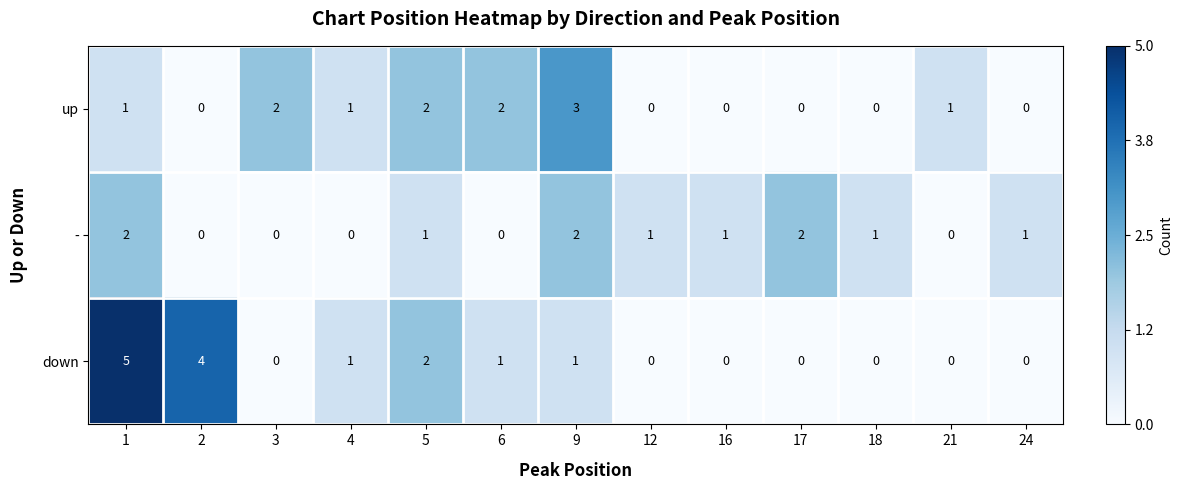

Is the value of down at 2 greater than the value of - at 21?

Yes